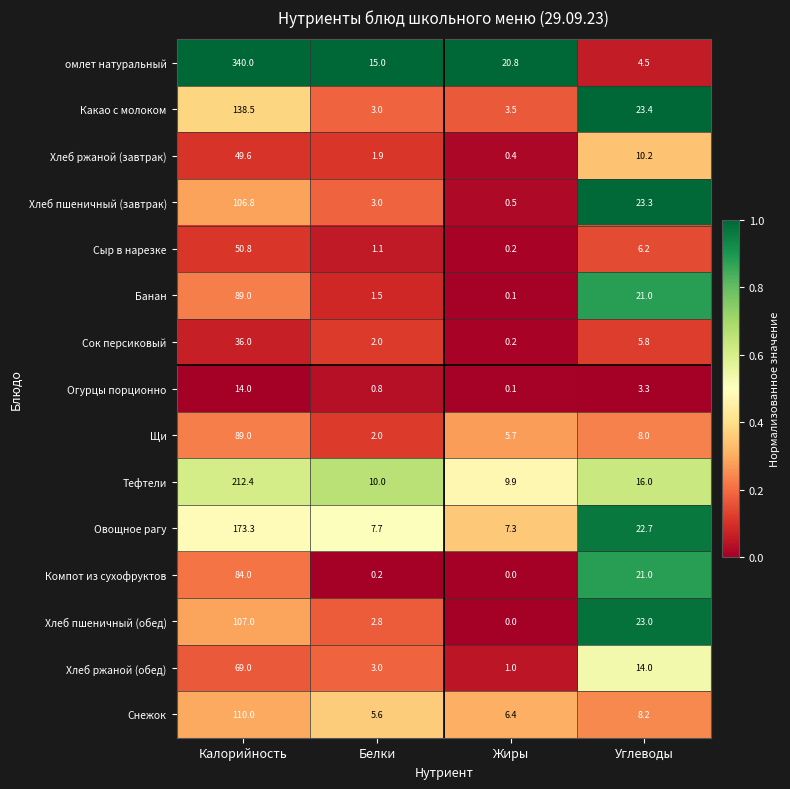

List the labels in order of Сок персиковый value, largest first.

Калорийность, Углеводы, Белки, Жиры